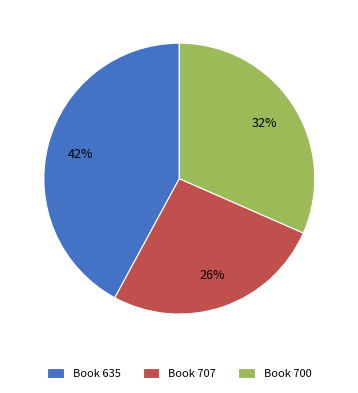

To the nearest percent, what is the difference between the largest and smallest slice percentages?

16%